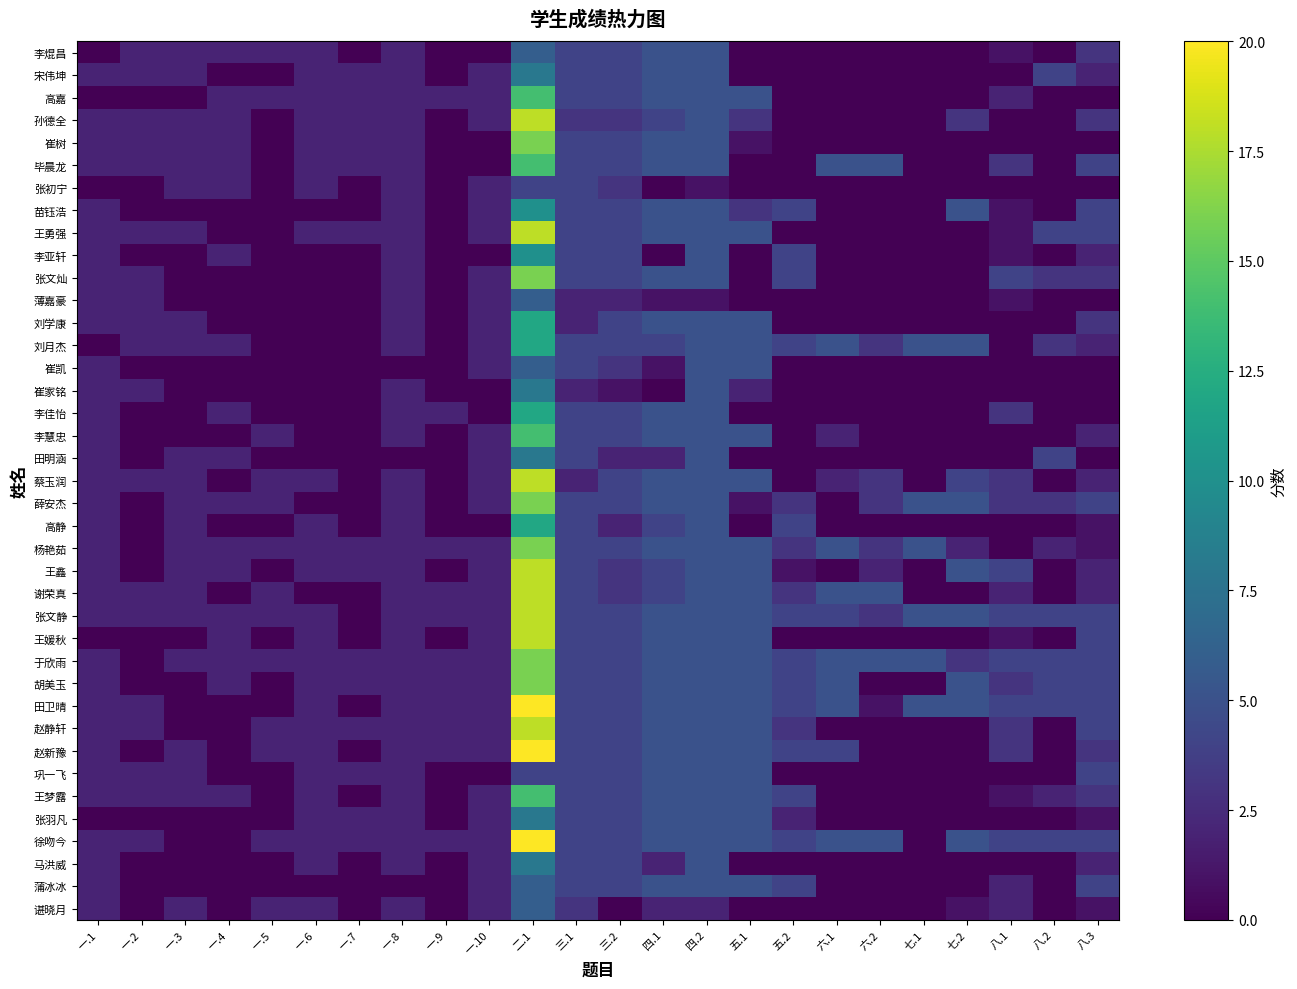

What is the total value across all series at 七.1?

30